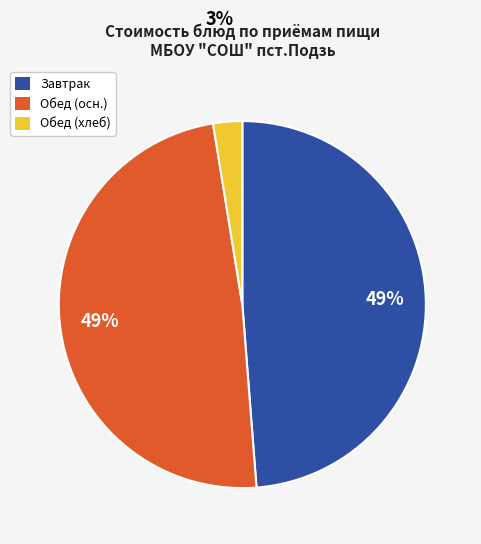

Do Завтрак and Обед (хлеб) together represent more than half of the pie?

Yes